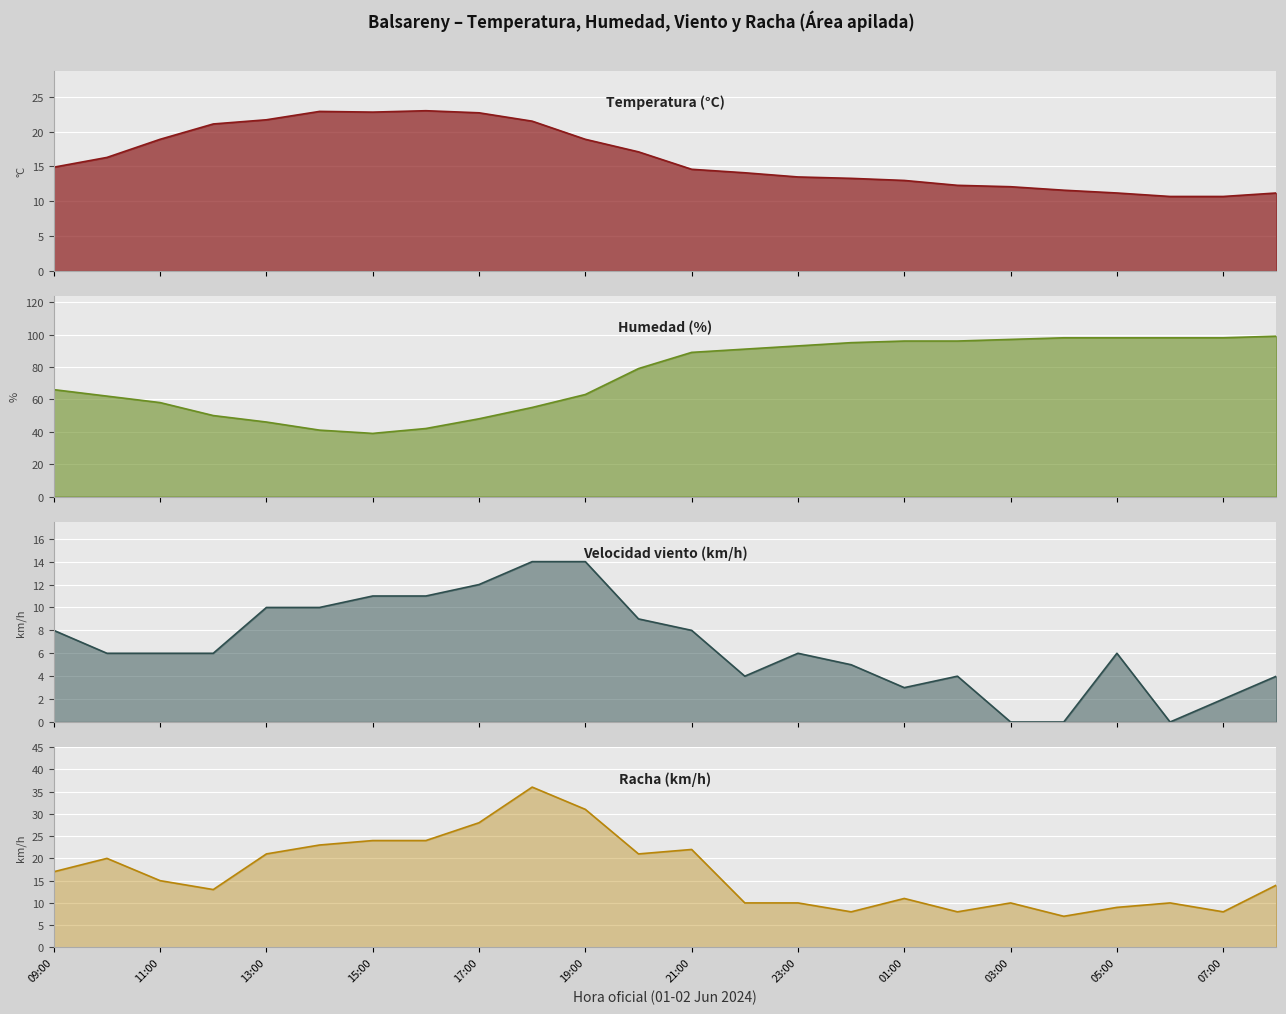

How many data points in Velocidad viento (km/h) are above 6?

10